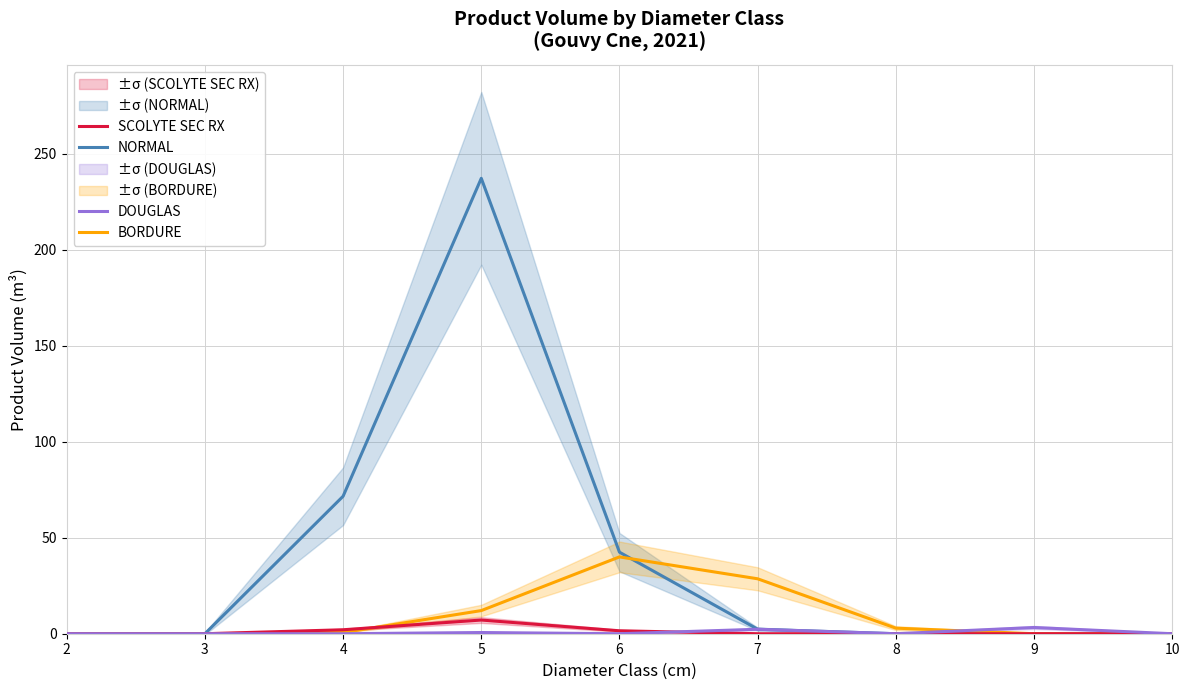

The SCOLYTE SEC RX series shows 0.4 at 6. True or false?

False